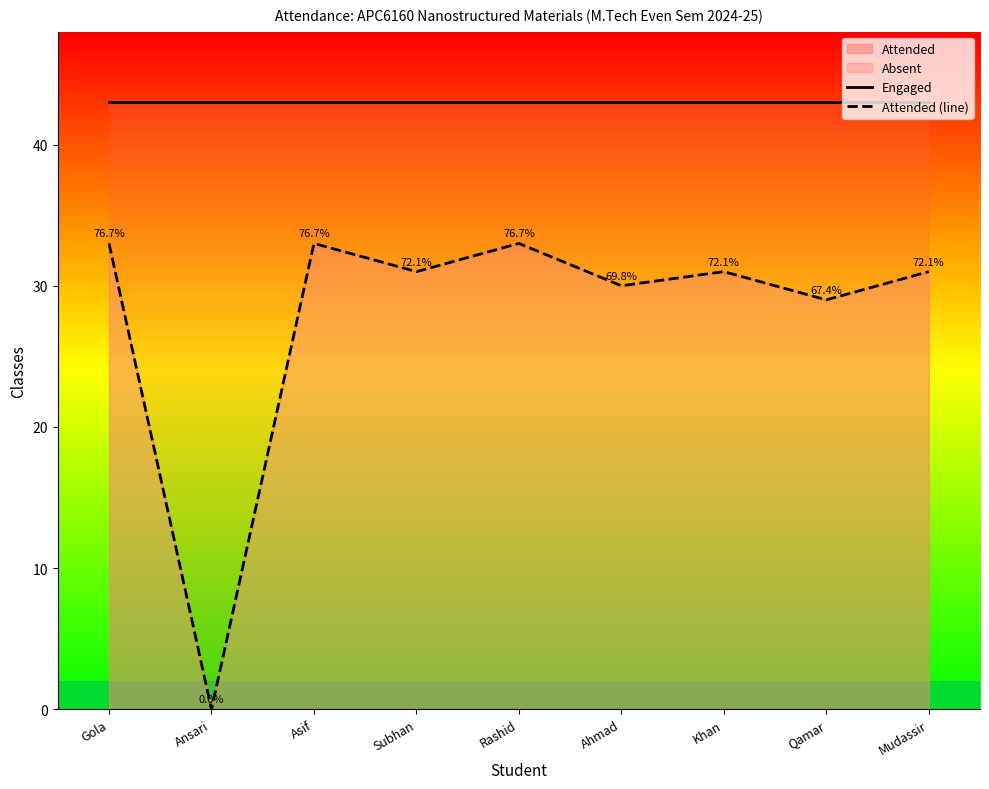

True or false: Engaged and Attended (line) intersect in this chart.

False